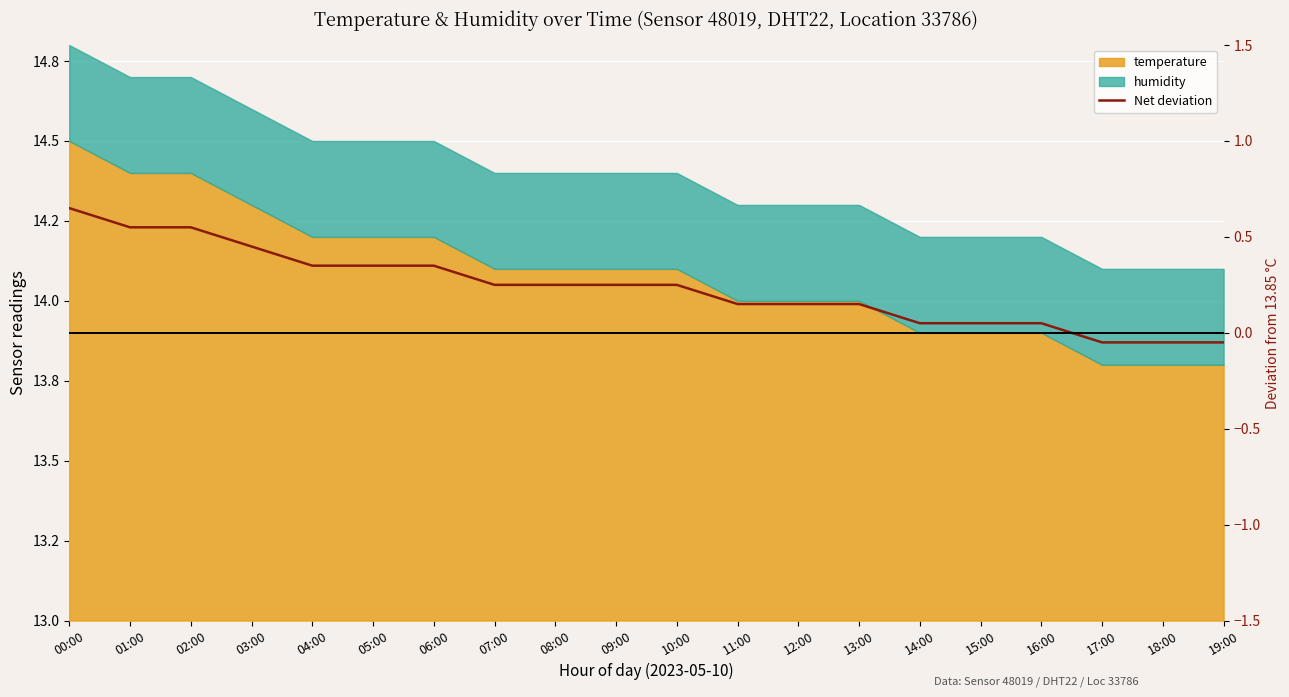

Count the number of categories in the chart.

20